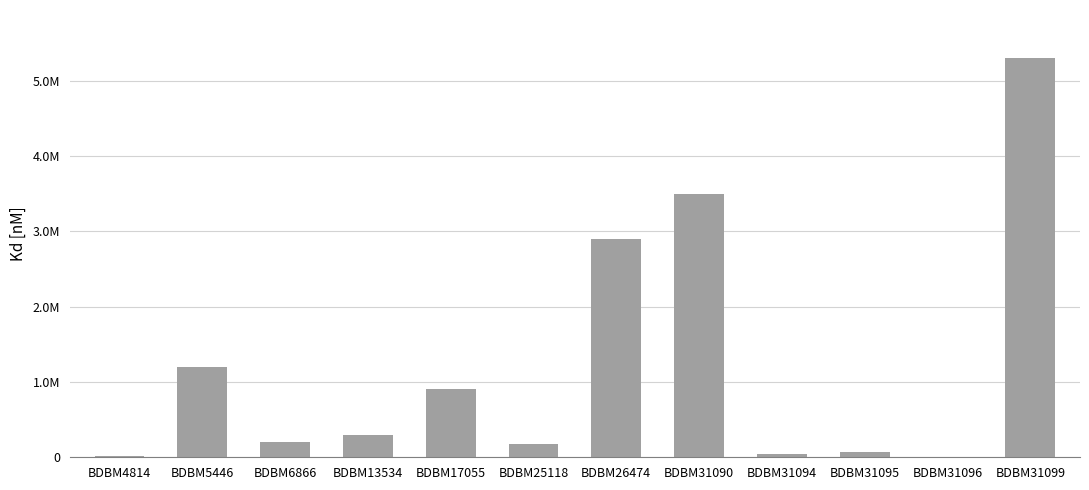

Are the bars horizontal?

No